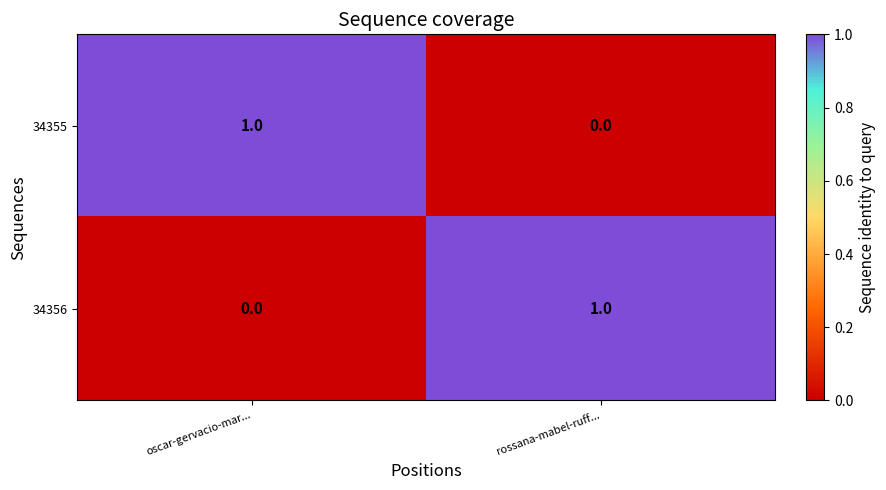

The 34355 series shows 1 at oscar-gervacio-mar.... True or false?

True